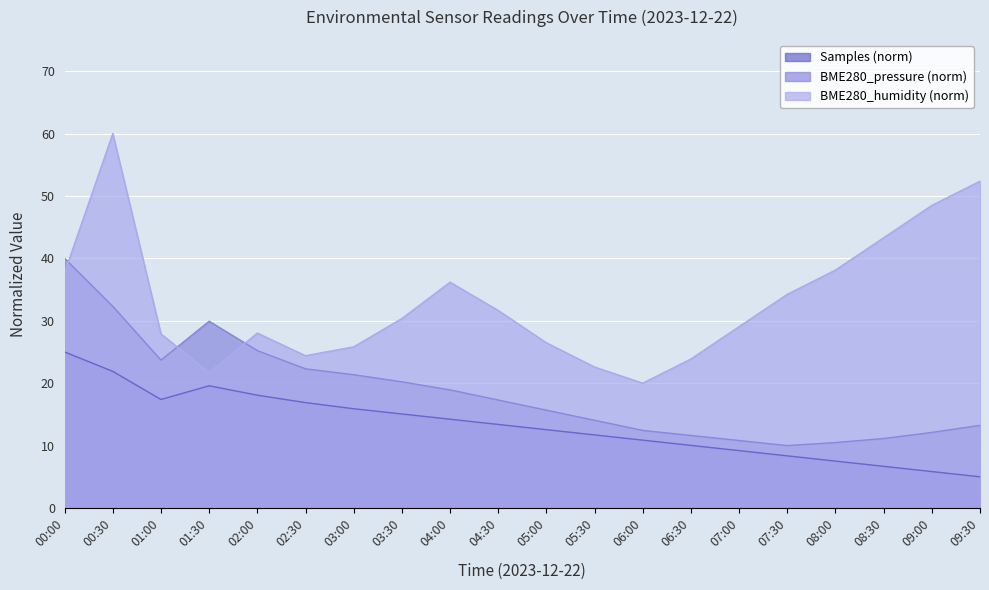

What is the smallest value displayed?

5.0